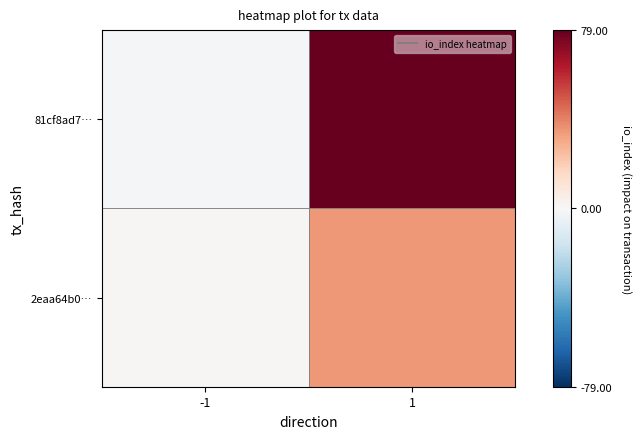

Reading left to right, transcribe all the data shown in this chart.

81cf8ad7…: -1=-1	1=79
2eaa64b0…: -1=1	1=34